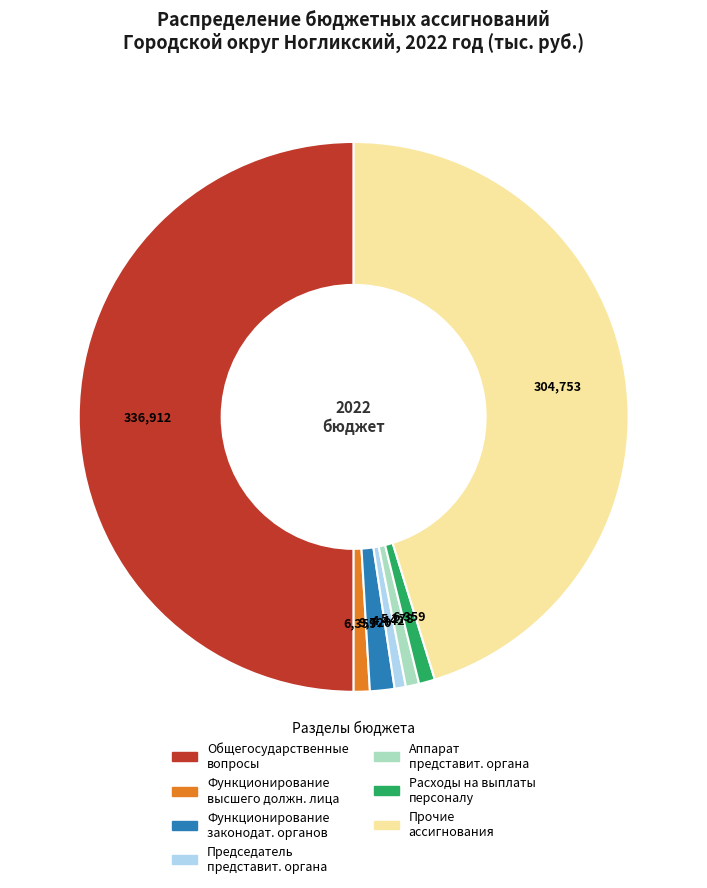

How many segments does this pie chart have?

7